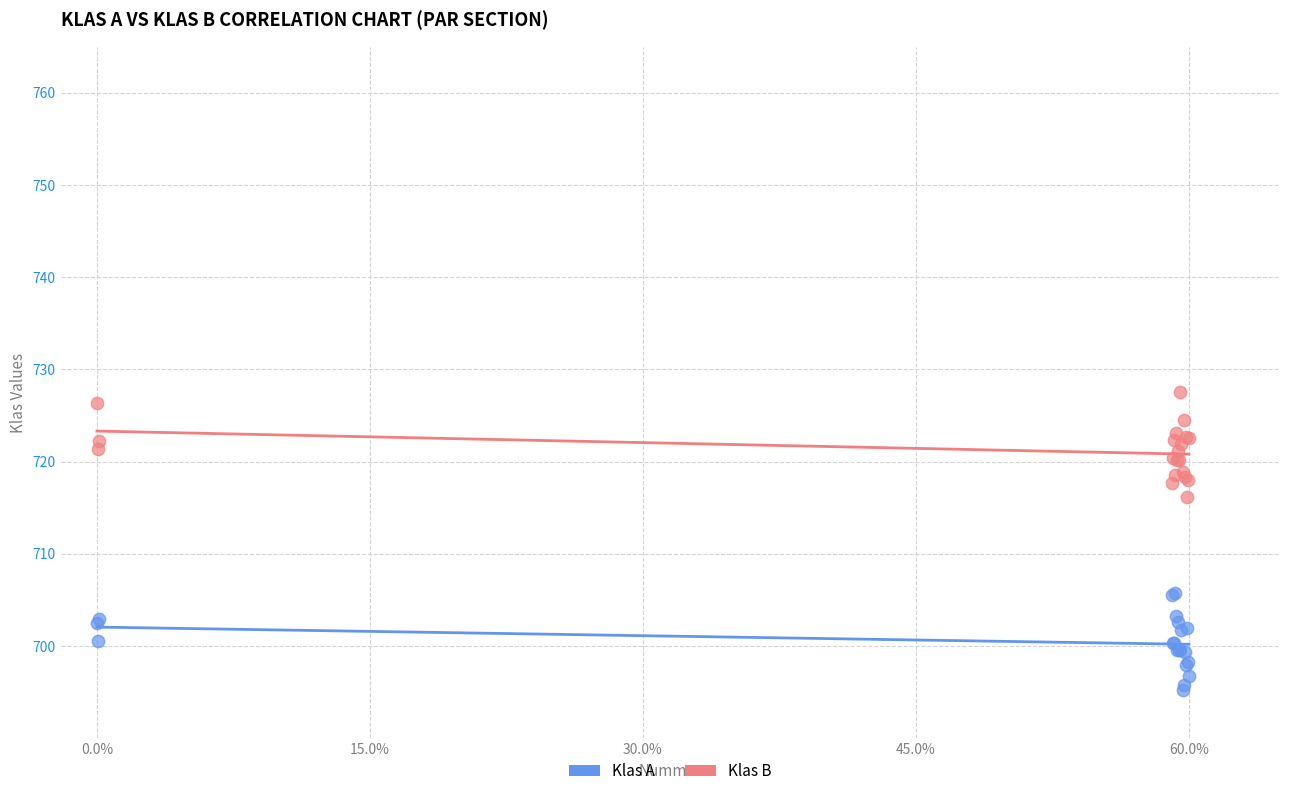

Which series contains the highest Y value?

Klas B